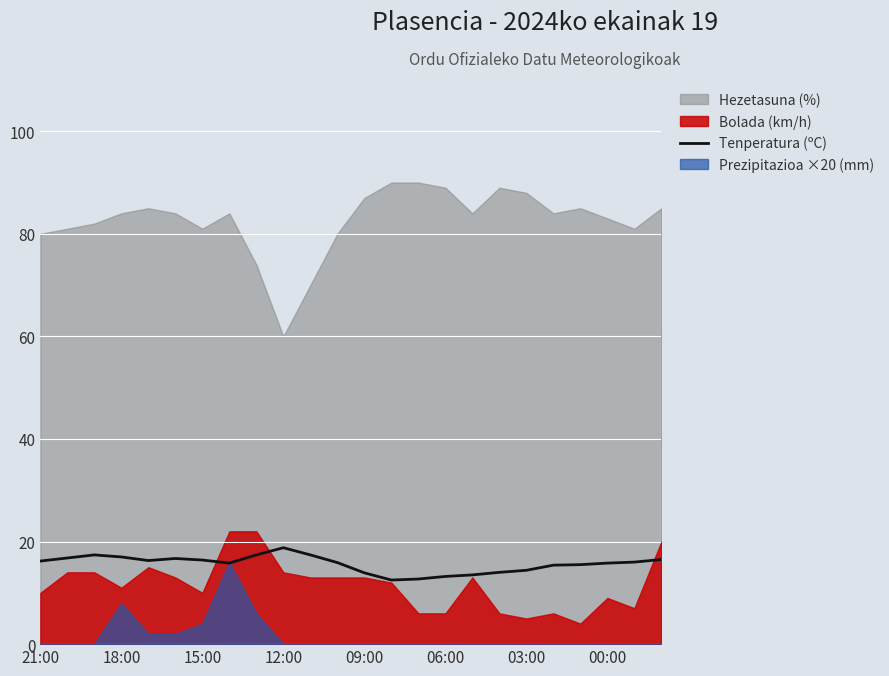

What is the change in value from 8 to 20?

-1.9